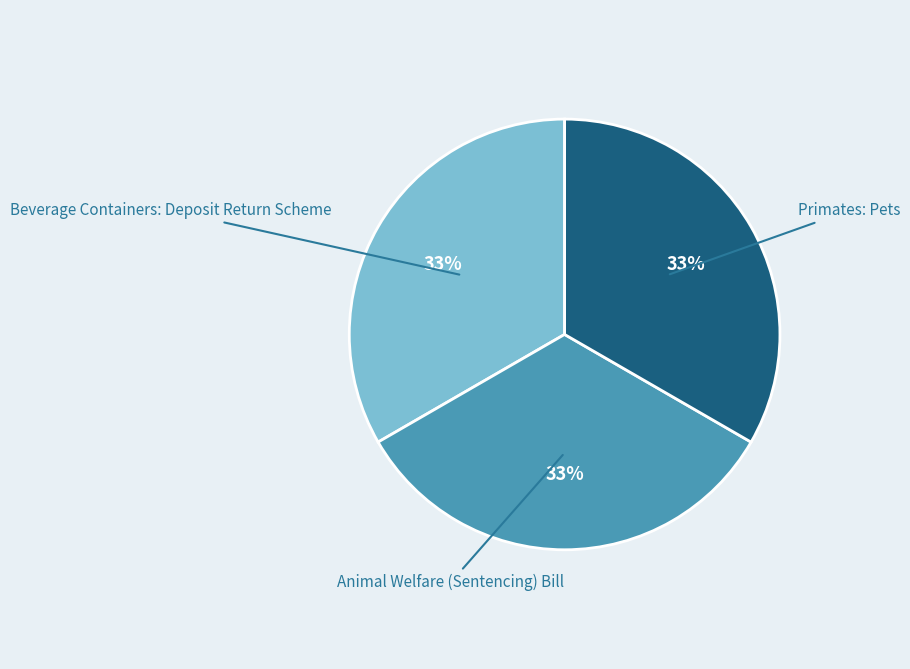

Is Beverage Containers: Deposit Return Scheme the majority of the pie?

No